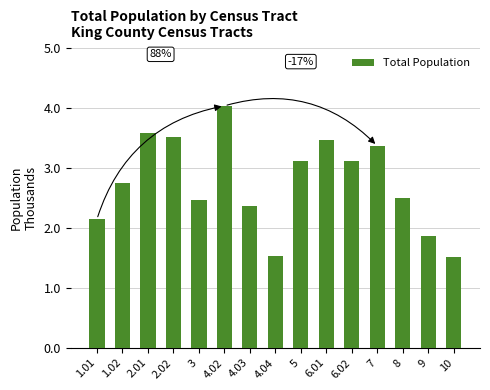

Rank the categories by value from lowest to highest.

10, 4.04, 9, 1.01, 4.03, 3, 8, 1.02, 6.02, 5, 7, 6.01, 2.02, 2.01, 4.02